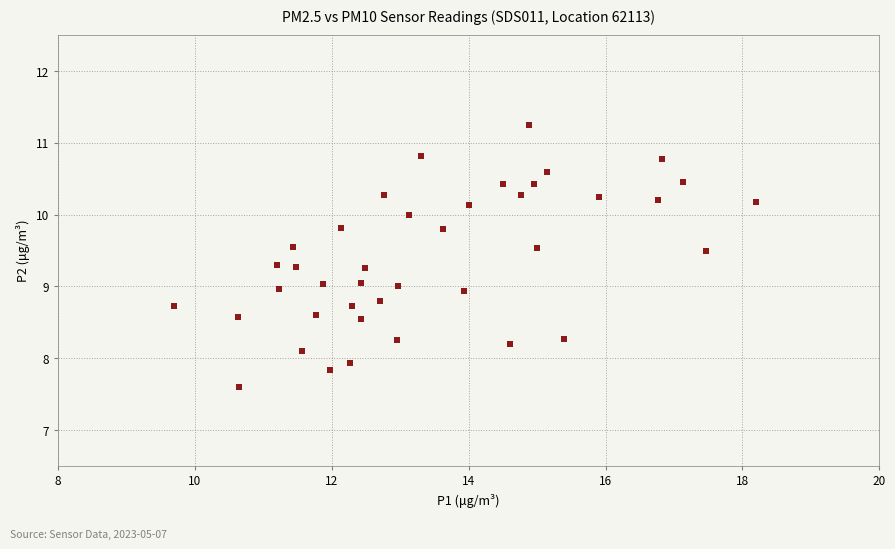

What is the range of X values (max minus min)?

8.5